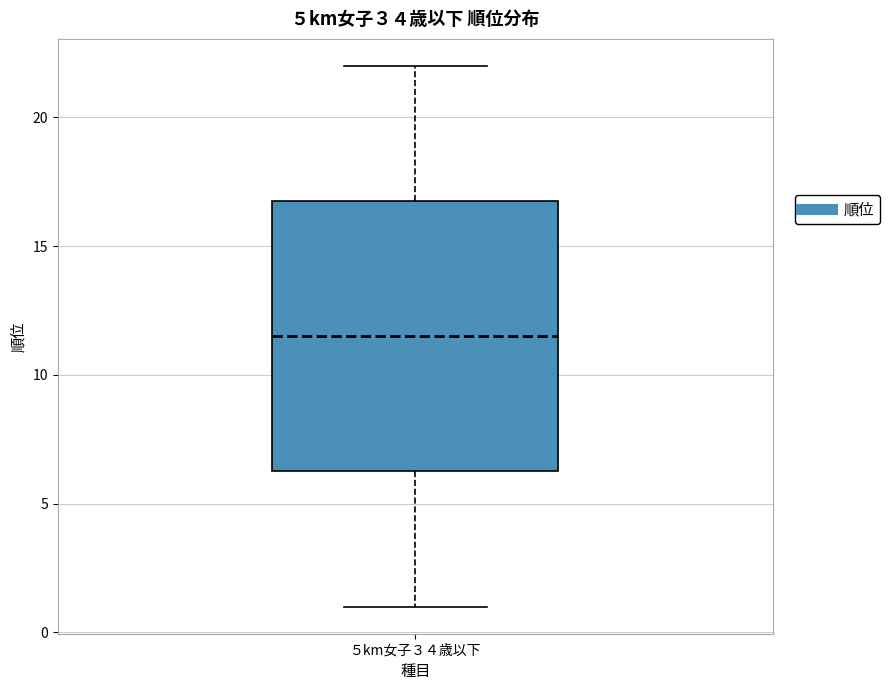

Transcribe this box plot: give where the median line is, the range the box spans, and where the two whiskers end, as read against the y-axis. The values are not printed on the chart, so give them approximately, as read against the axis.

median 11.5, box 6.5 to 17.0, whiskers 1.0 to 22.0